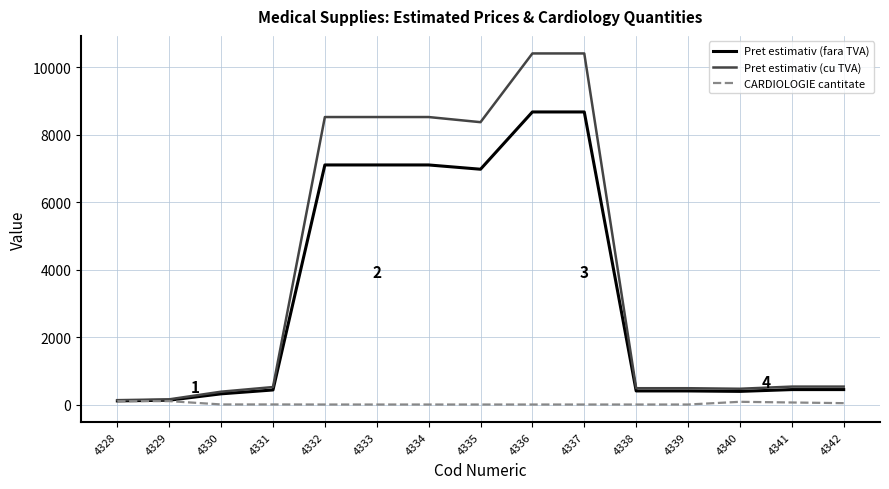

What is the maximum value for Pret estimativ (cu TVA)?

10402.0